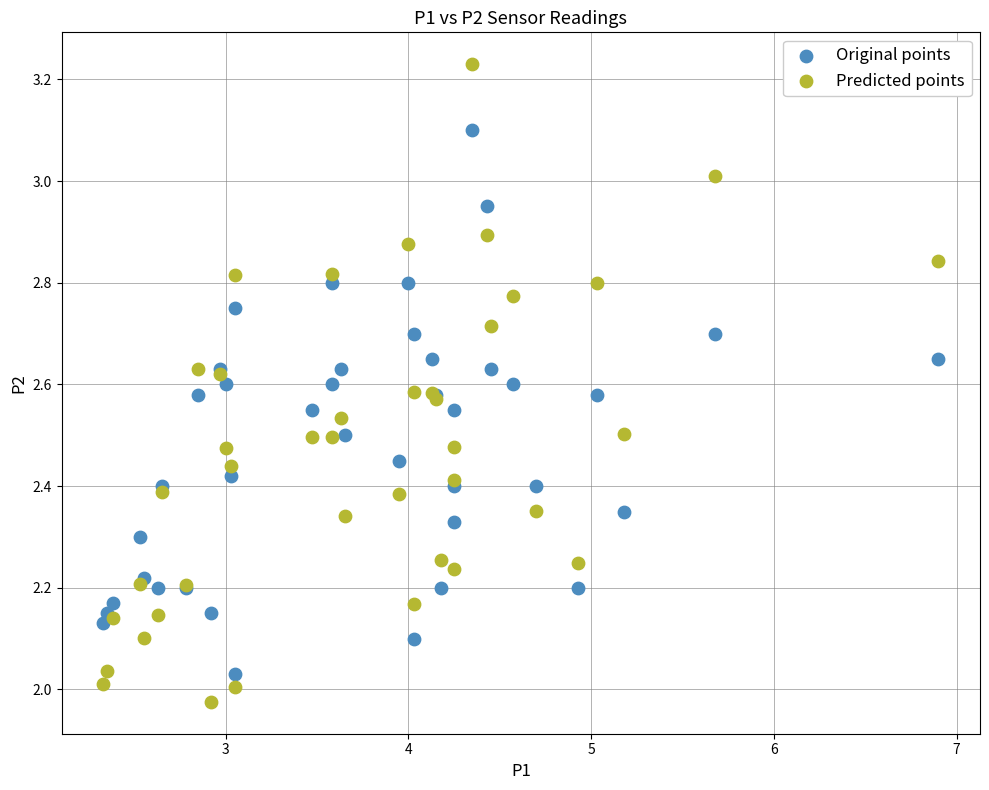

What are all the series names shown in the legend?

Original points, Predicted points